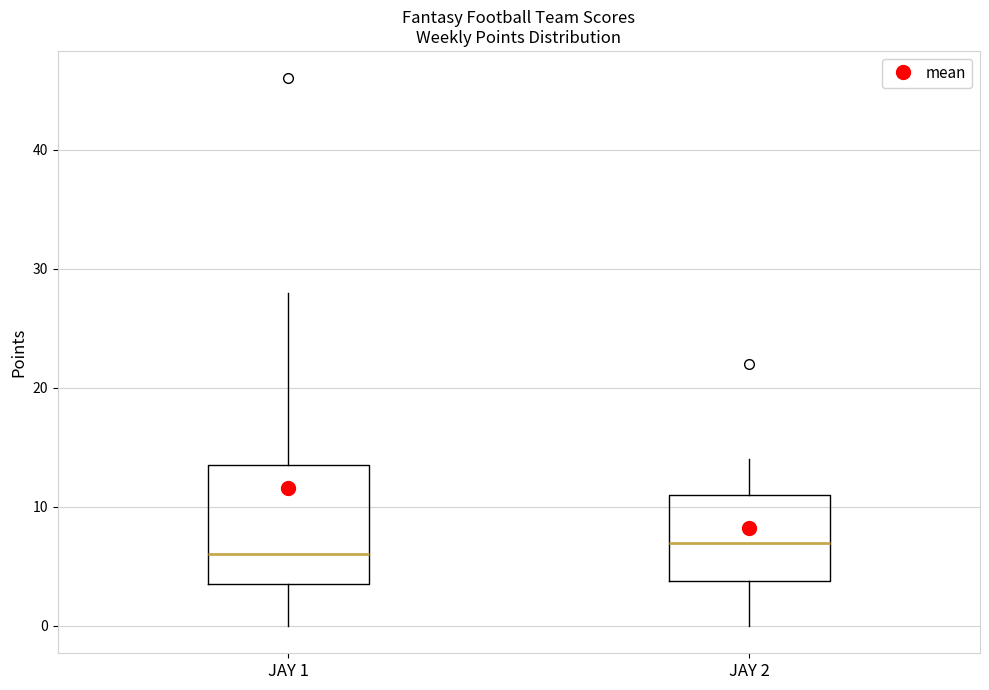

Comparing the boxes themselves (not the whiskers), which one is the tallest?

JAY 1